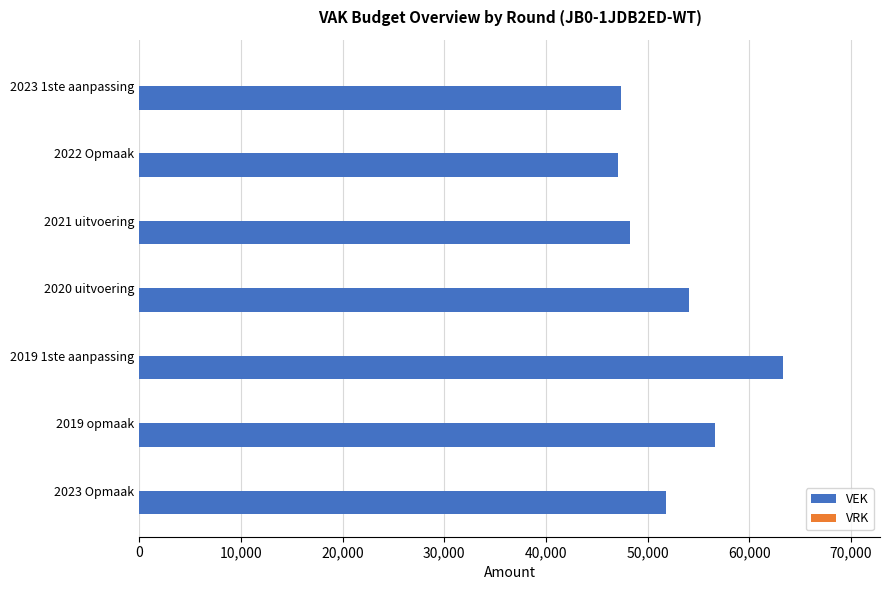

The chart shows a value of 48296 at 2021 uitvoering. True or false?

True